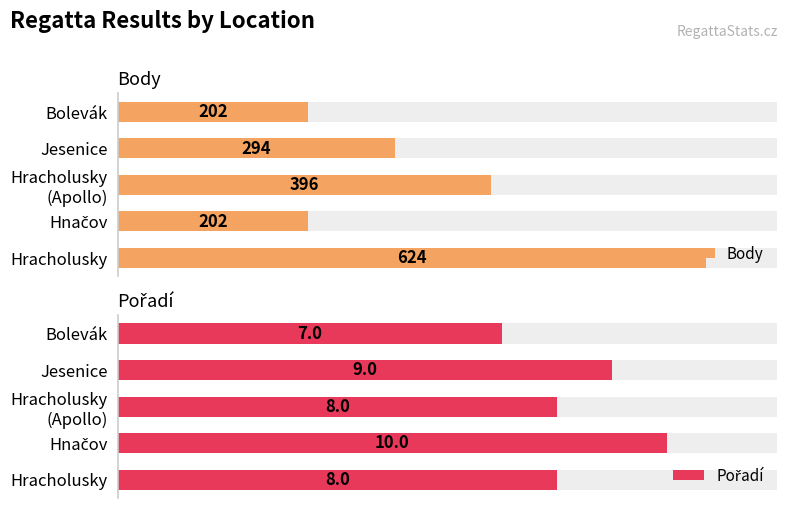

How many categories are shown in the chart?

5